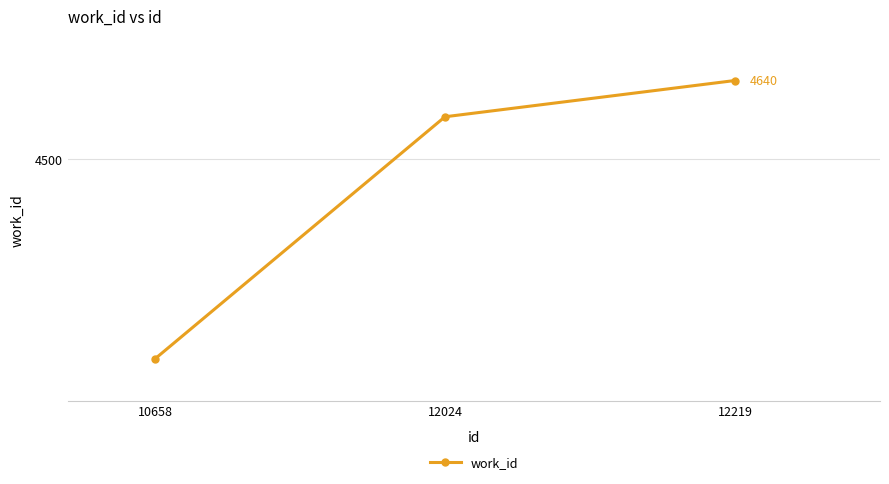

Which has a higher value, 12024 or 12219?

12219